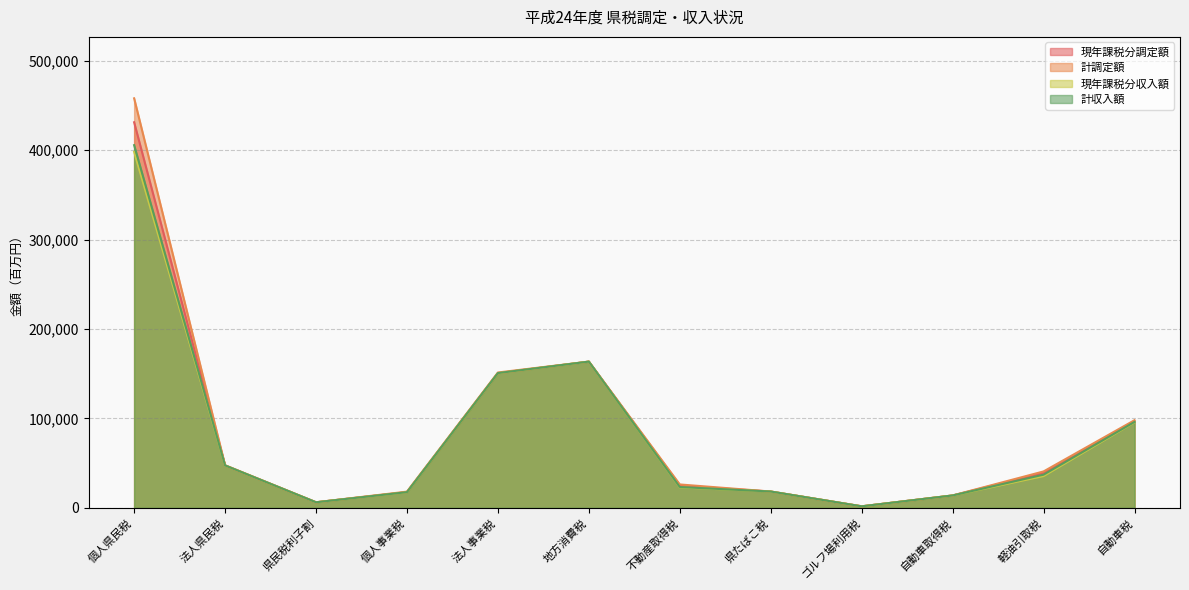

List the series in order of their peak value, lowest first.

現年課税分収入額, 計収入額, 現年課税分調定額, 計調定額